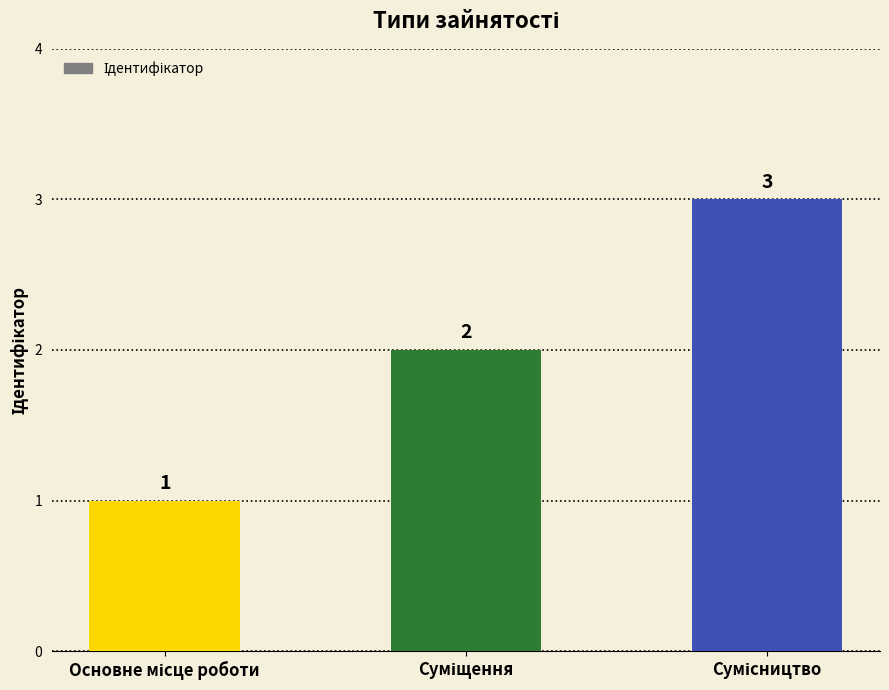

What is the maximum value shown in the chart?

3